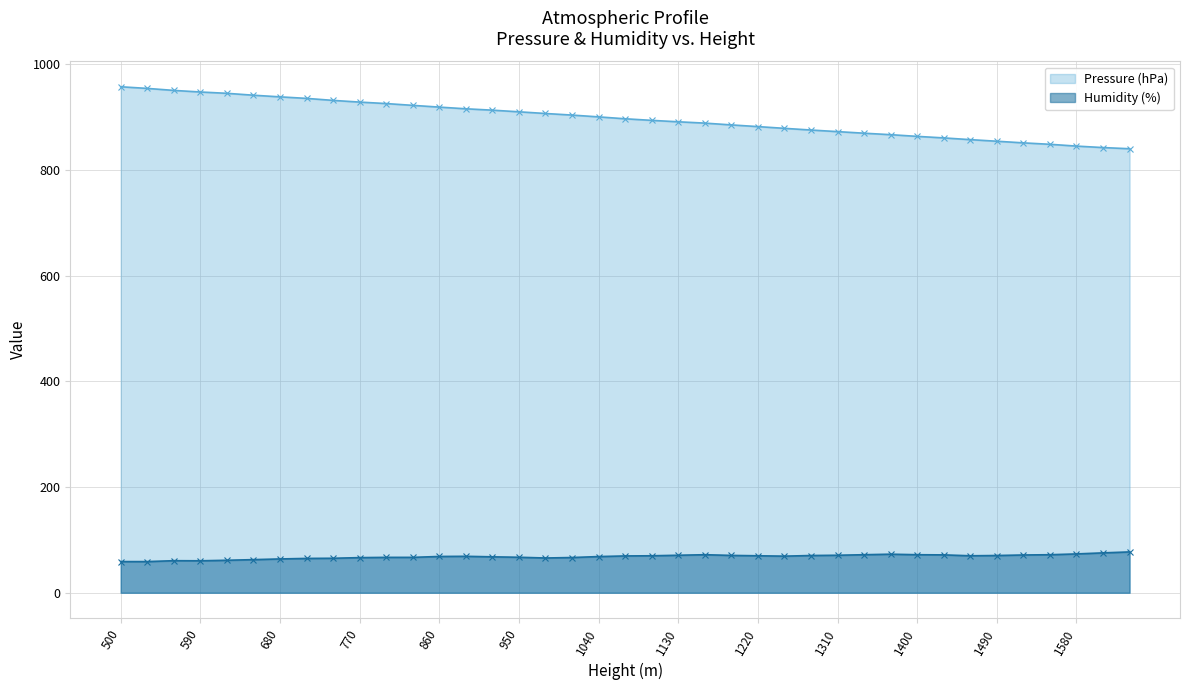

The Pressure (hPa) series shows 947.9 at 590. True or false?

True